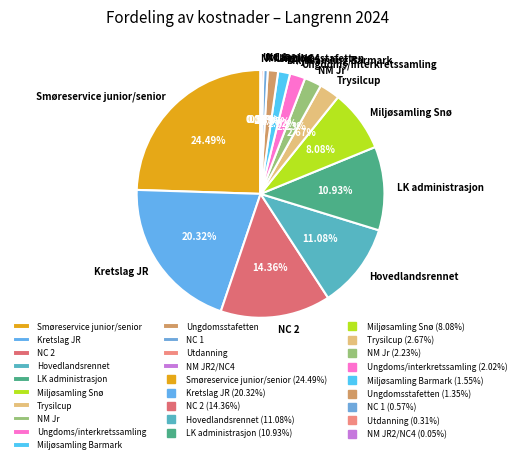

Which has a higher value, NC 1 or Ungdoms/interkretssamling?

Ungdoms/interkretssamling